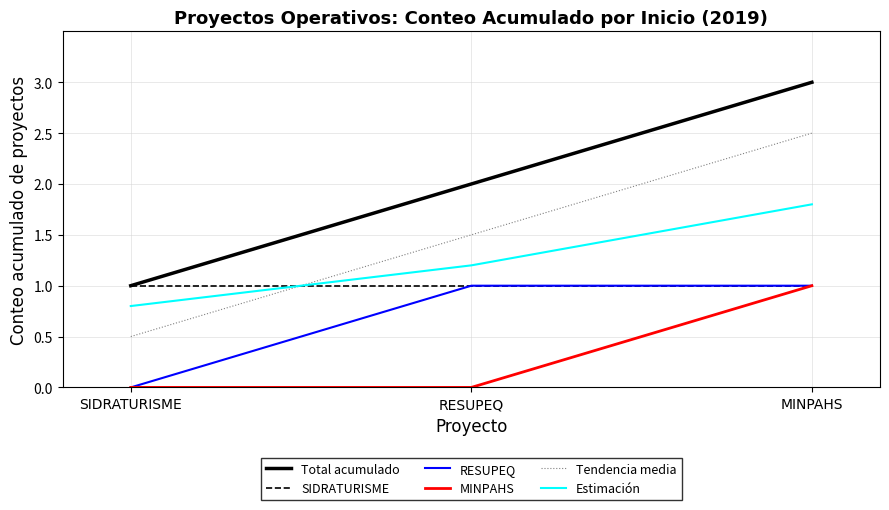

What is the spread (max minus min) of values at MINPAHS?

2.0